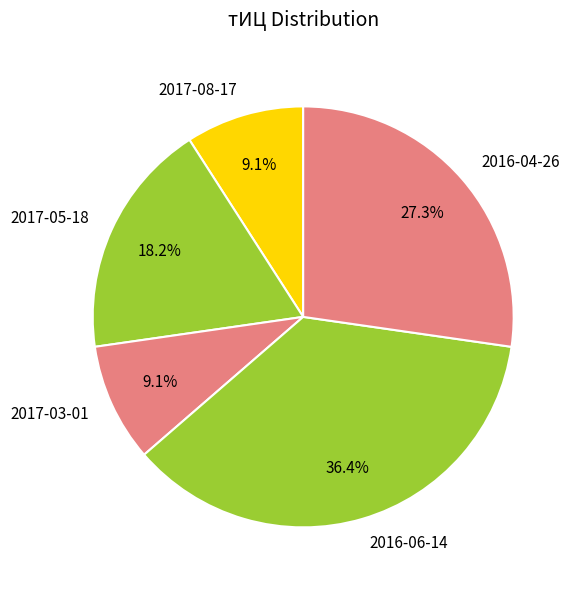

Is it true that 2017-08-17 is 9% of the pie?

True